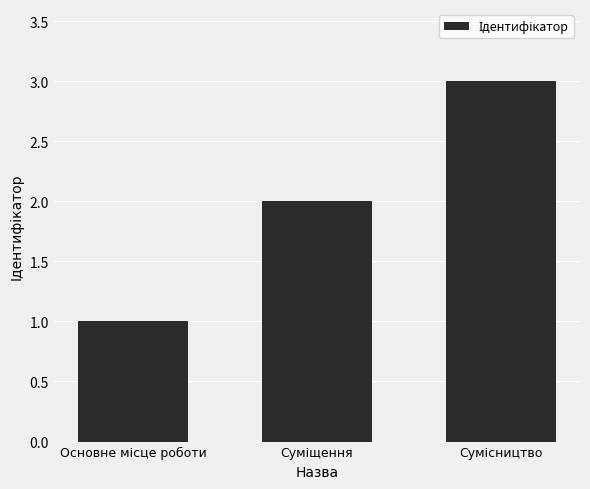

What is the sum of all values?

6